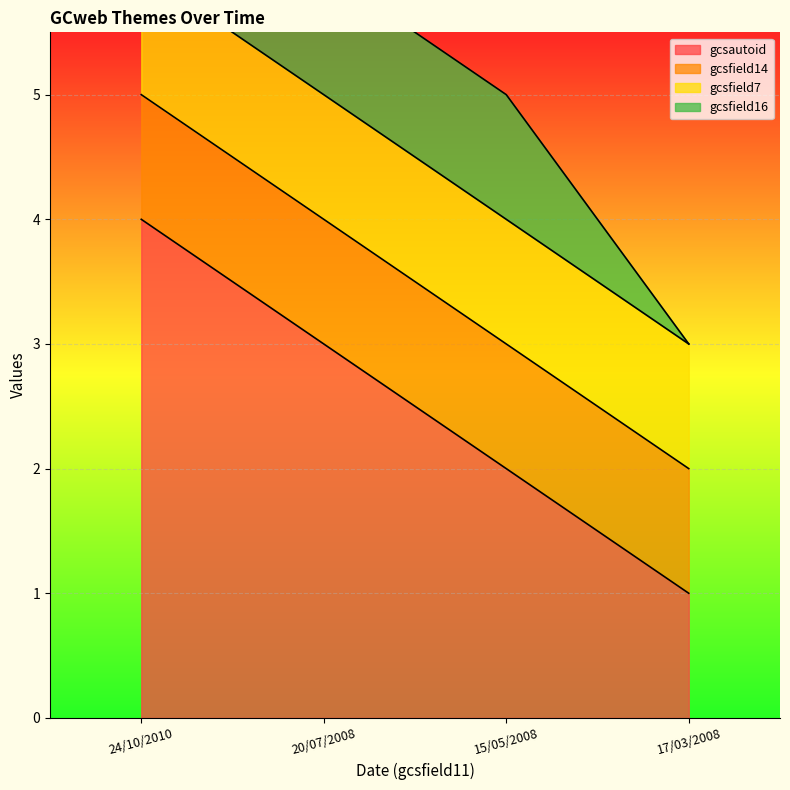

Is the value of gcsautoid at 17/03/2008 greater than the value of gcsfield16 at 24/10/2010?

No